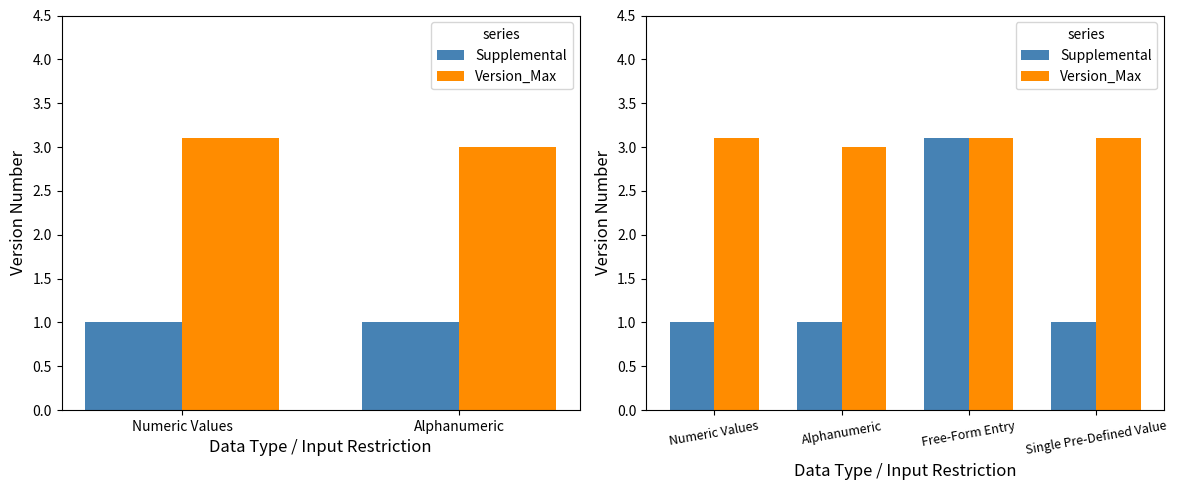

What is the average value of the Supplemental series?

1.5